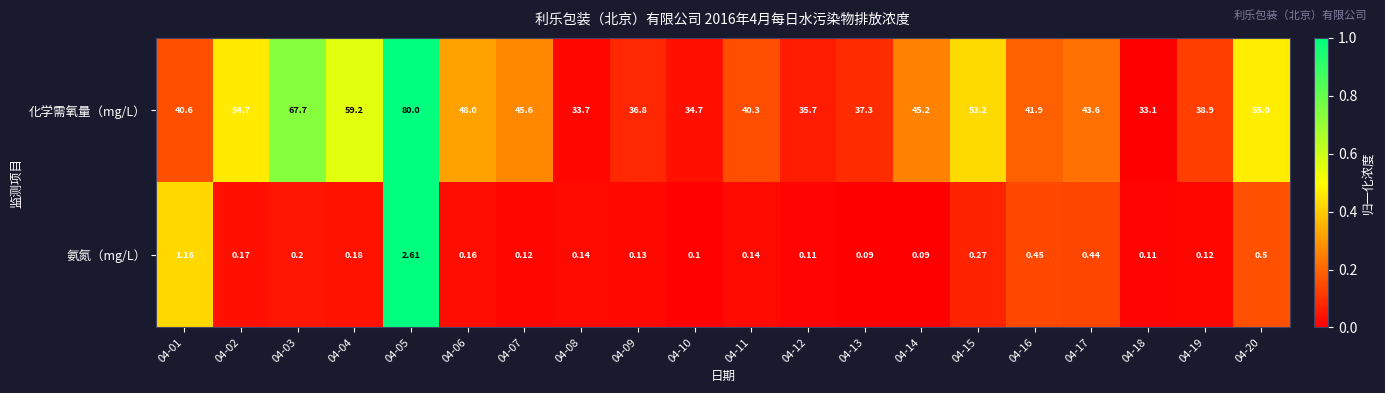

Is the value of 化学需氧量（mg/L） at 04-19 greater than the value of 氨氮（mg/L） at 04-18?

Yes